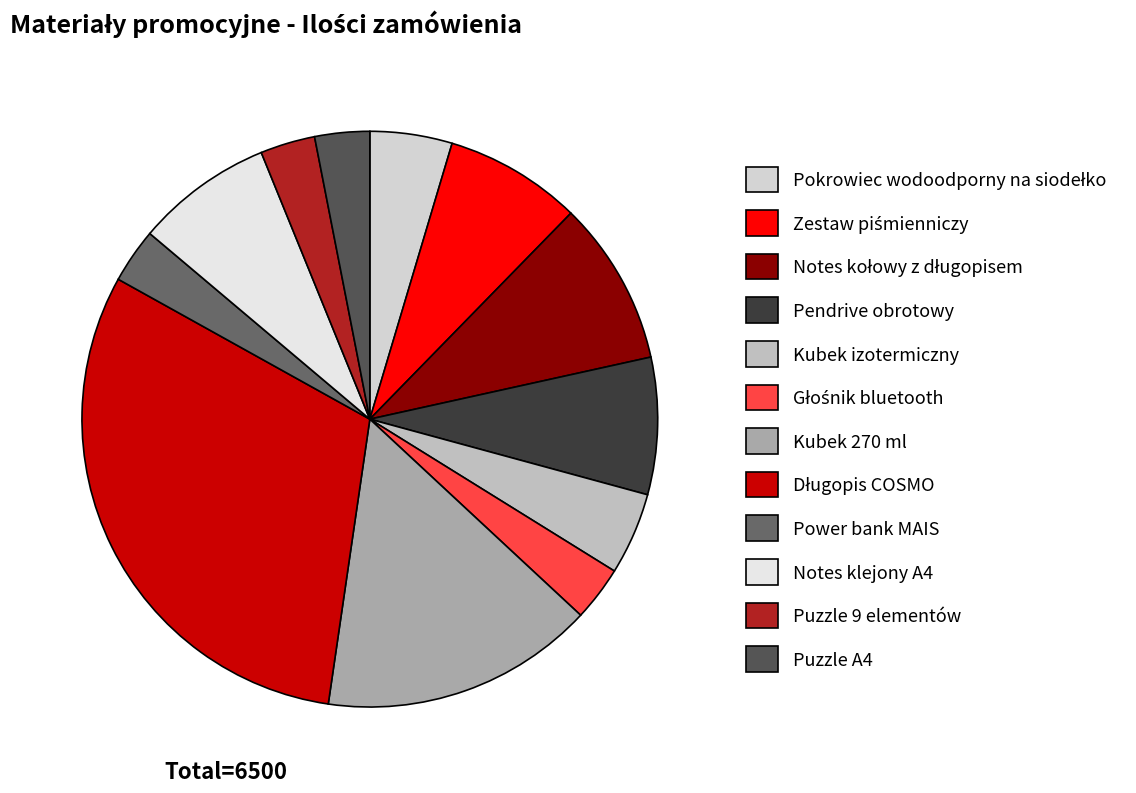

Is there a majority slice in this chart?

No